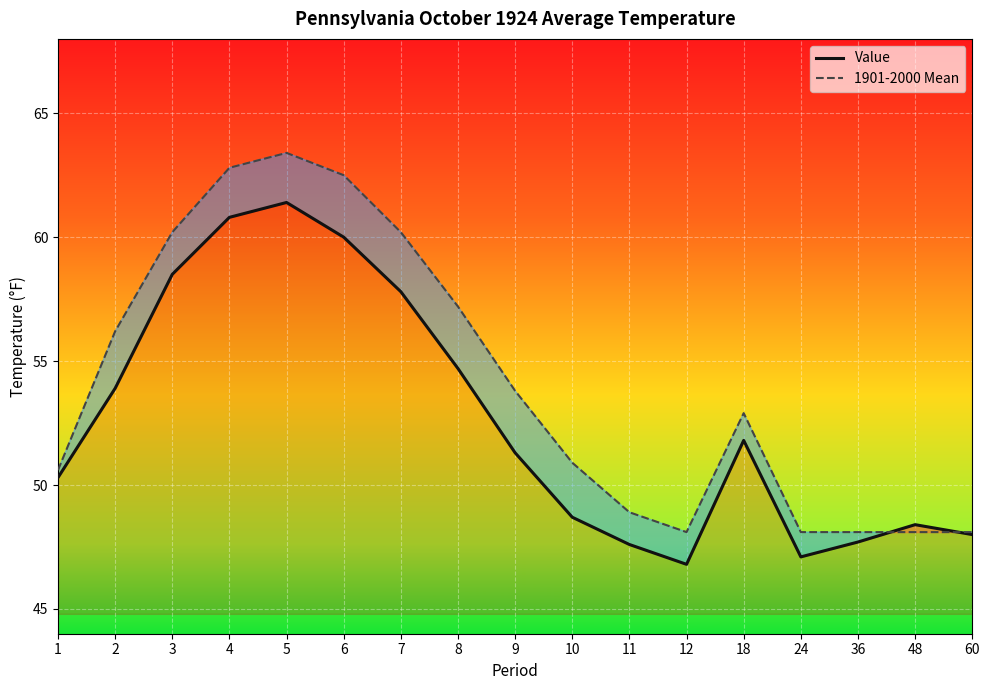

At which label does Value reach its peak?

5